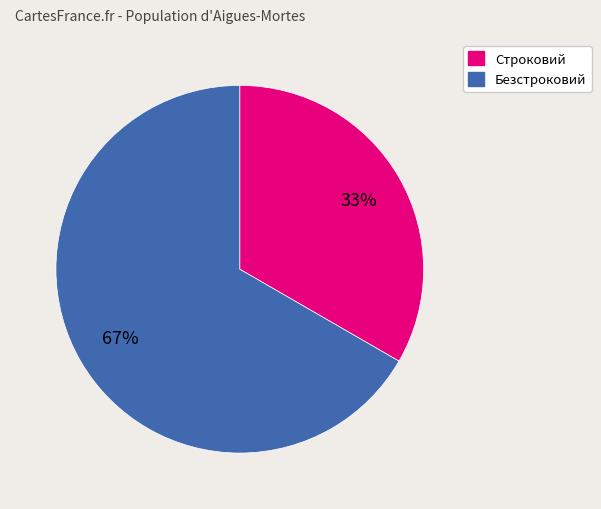

To the nearest percent, what is the average slice percentage?

50%